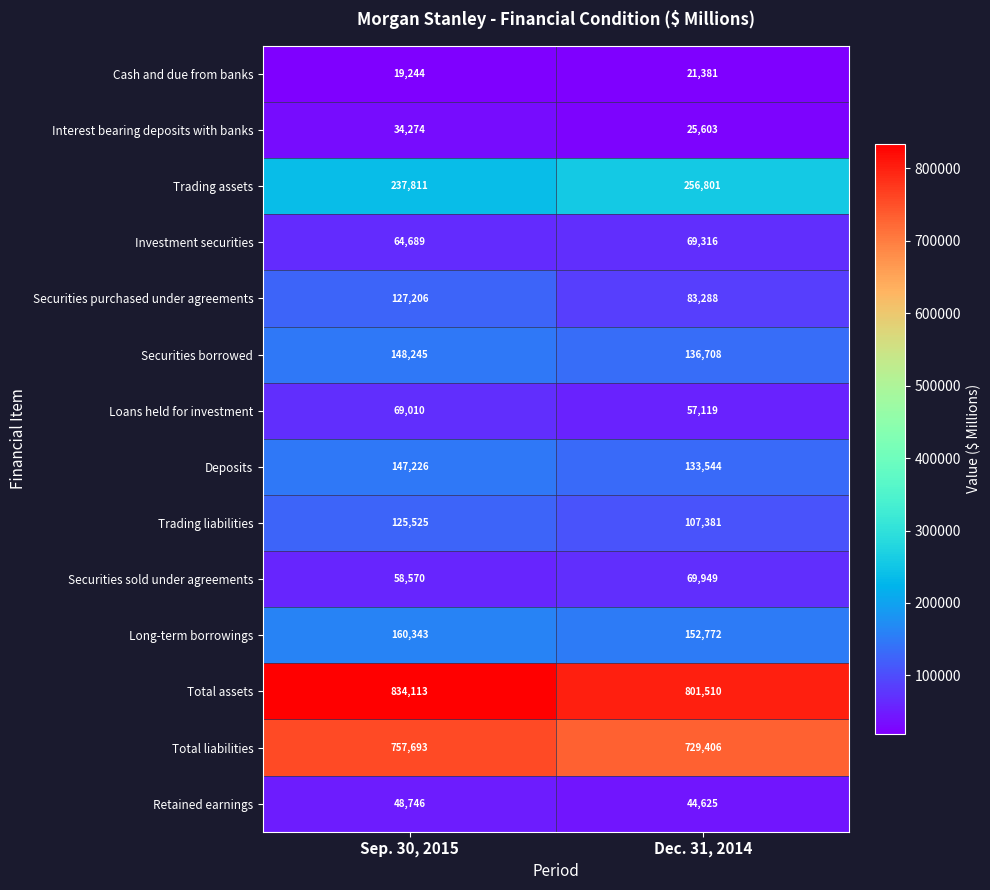

At which label is Cash and due from banks closest to 20312?

Sep. 30, 2015